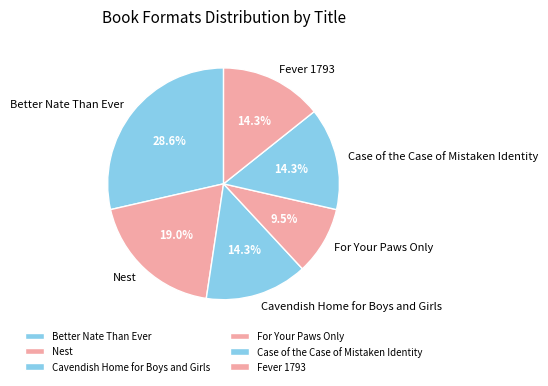

To the nearest percent, what portion does Fever 1793 represent?

14%